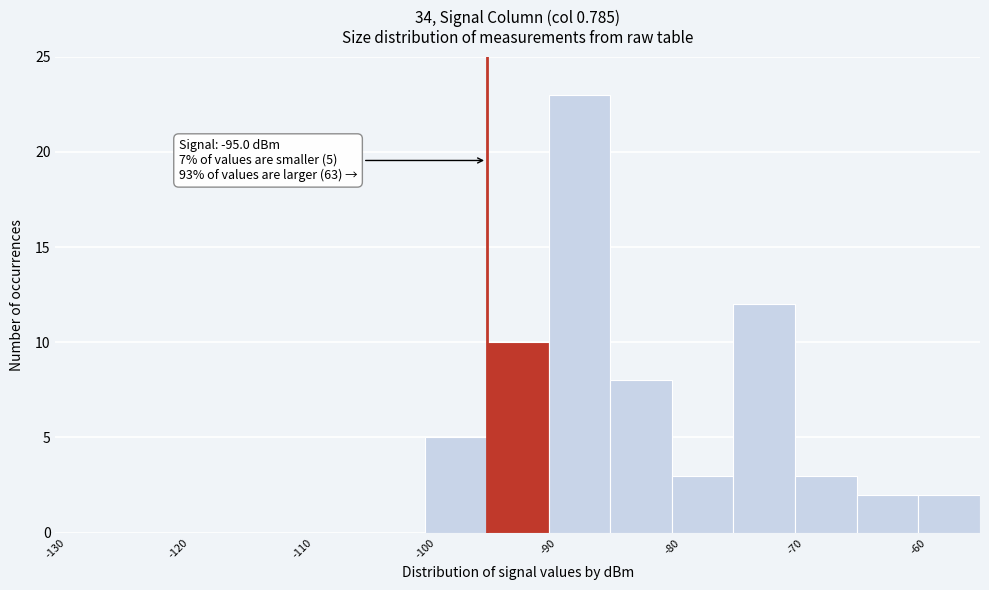

Over which range of the x-axis is the bar tallest?

-90 to -85